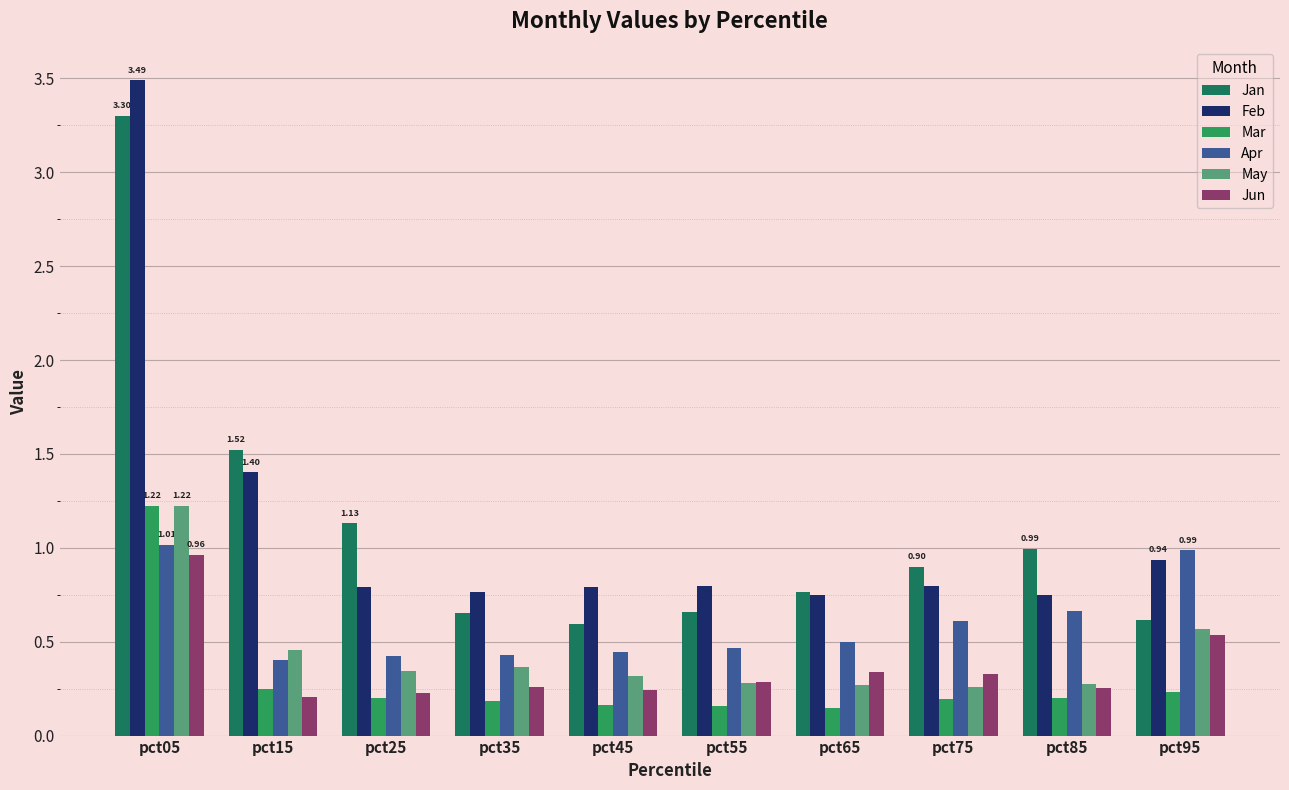

Which series has the widest spread of values?

Feb